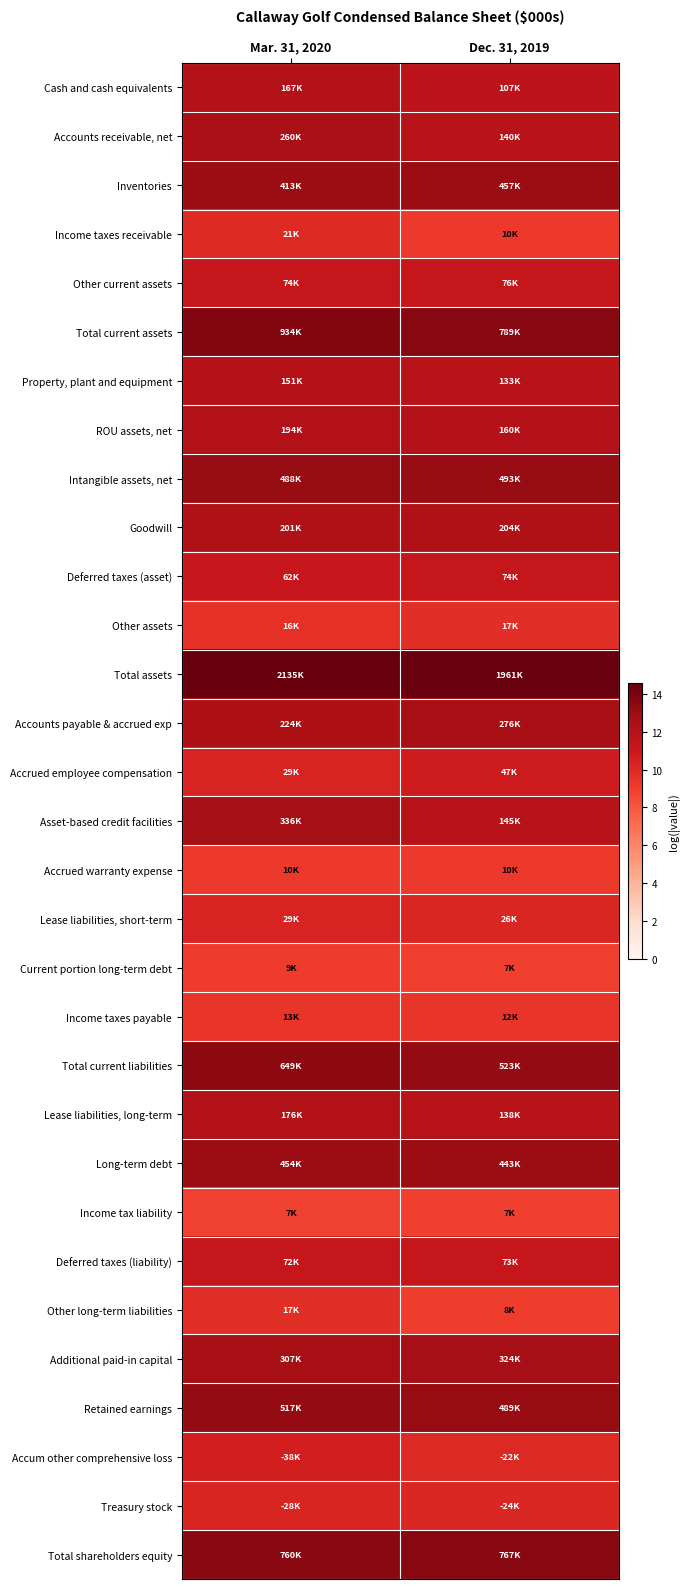

Which series has the widest spread of values?

Asset-based credit facilities